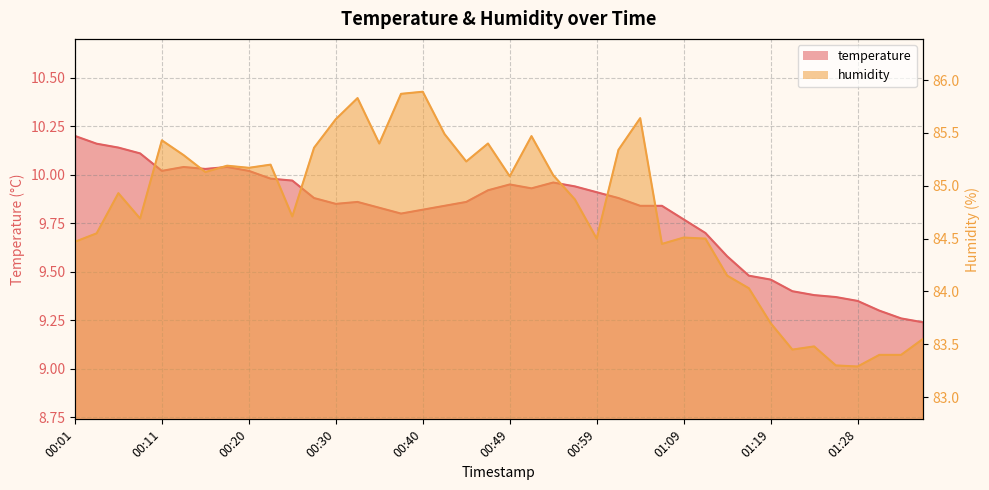

List the series in order of their overall mean, lowest first.

temperature, humidity